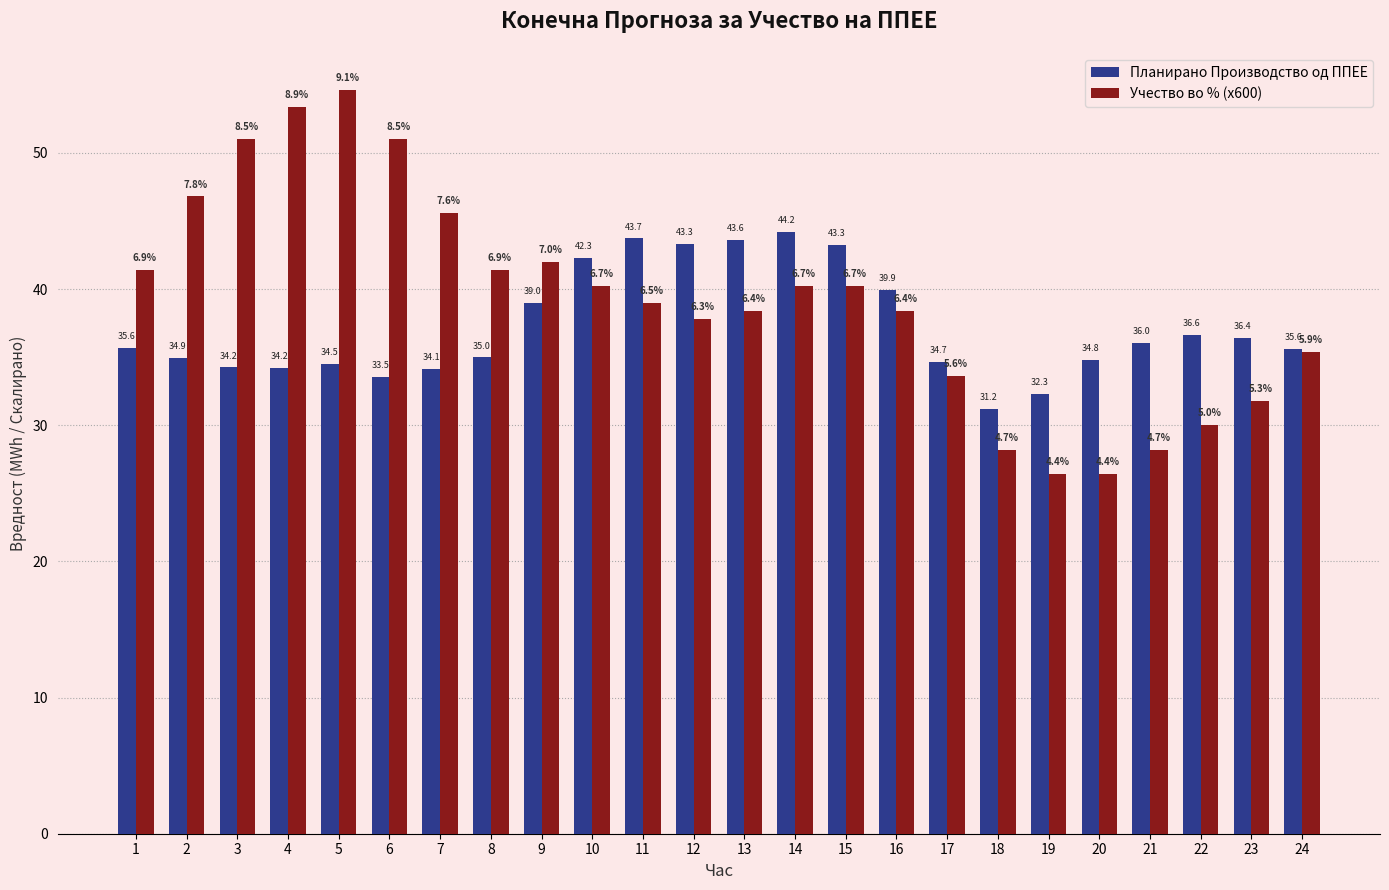

Reading right to left, extract all data points from this chart.

Планирано Производство од ППЕЕ: 24=35.6	23=36.4	22=36.6	21=36.0	20=34.8	19=32.3	18=31.2	17=34.7	16=39.9	15=43.3	14=44.2	13=43.6	12=43.3	11=43.7	10=42.3	9=39.0	8=35.0	7=34.1	6=33.5	5=34.5	4=34.2	3=34.2	2=34.9	1=35.6
Учество во % (x600): 24=35.4	23=31.8	22=30.0	21=28.2	20=26.4	19=26.4	18=28.2	17=33.6	16=38.4	15=40.2	14=40.2	13=38.4	12=37.8	11=39.0	10=40.2	9=42.0	8=41.4	7=45.6	6=51.0	5=54.6	4=53.4	3=51.0	2=46.8	1=41.4